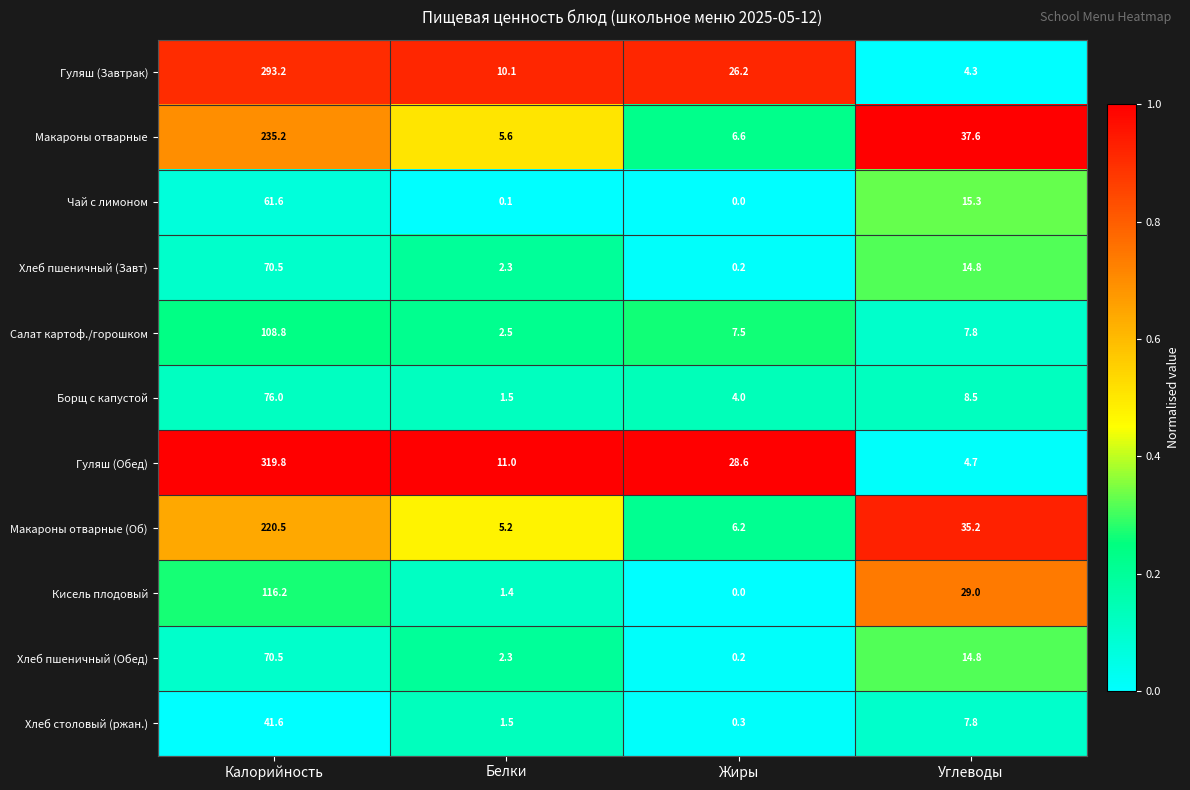

True or false: Кисель плодовый has a value of 0.0 at Жиры.

True